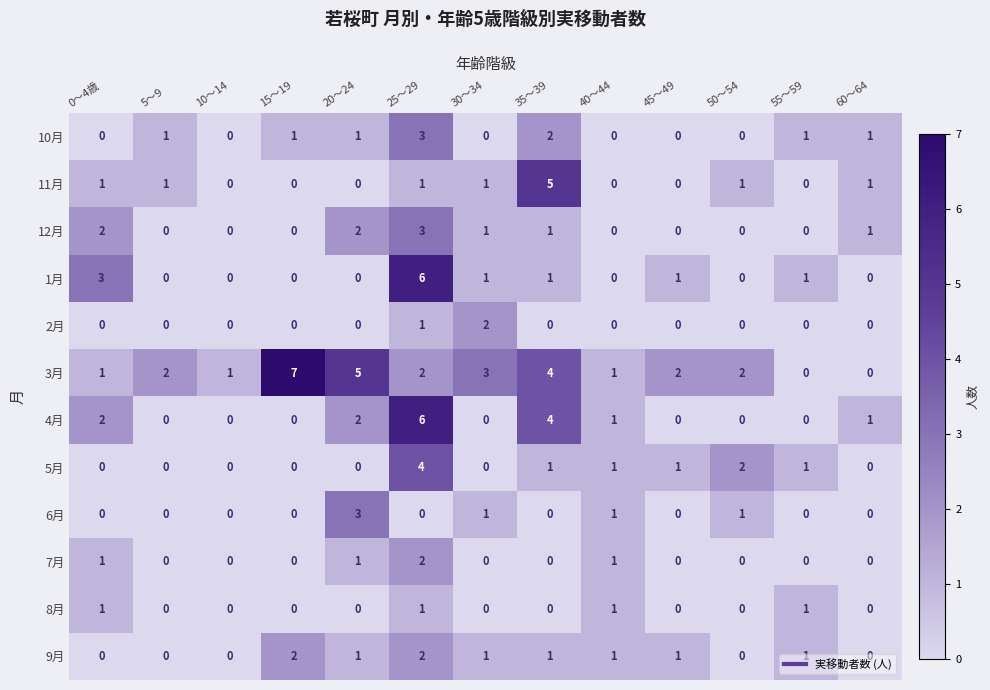

What is the sum of the 3月 values at 40～44 and 30～34?

4